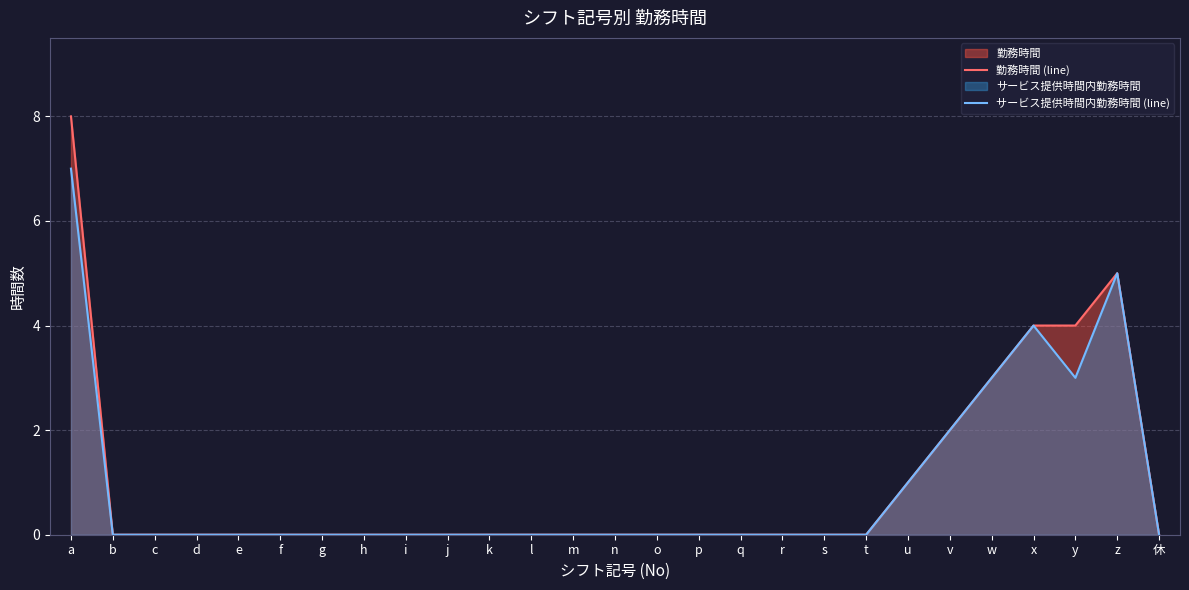

How many distinct data groups are displayed?

2